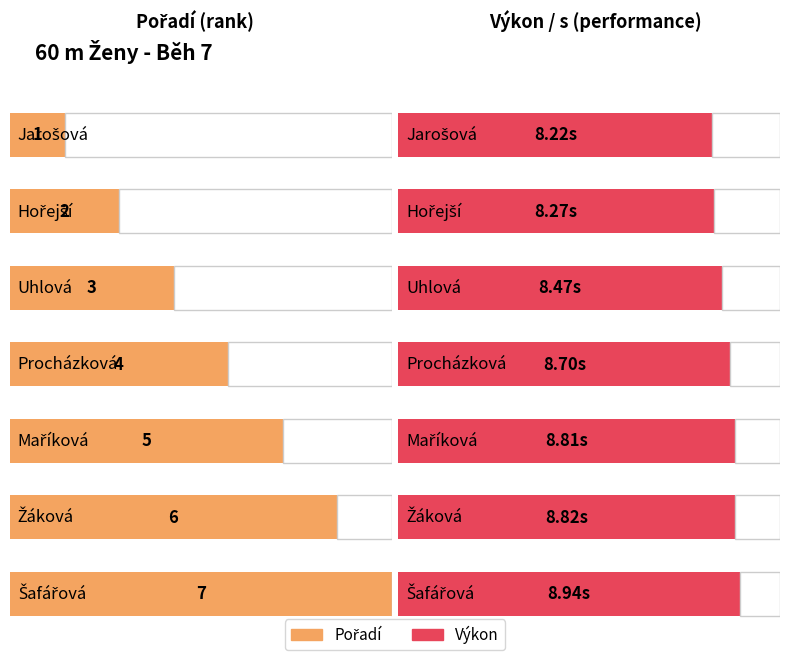

What is the difference between the highest and lowest values at Maříková?

3.8